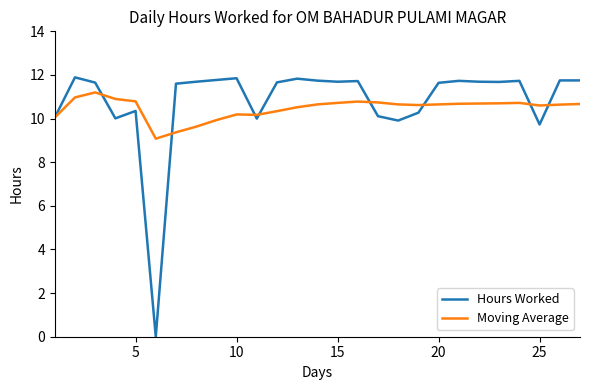

List the series in order of their peak value, lowest first.

Moving Average, Hours Worked